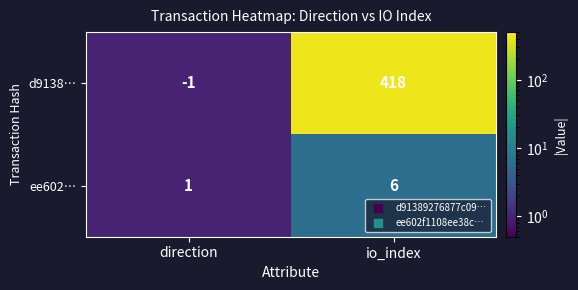

The value of ee602… at io_index is 6. True or false?

True